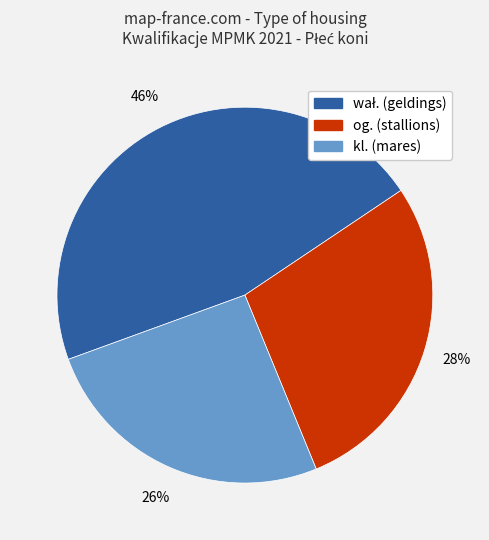

True or false: kl. accounts for 26% of the total.

True